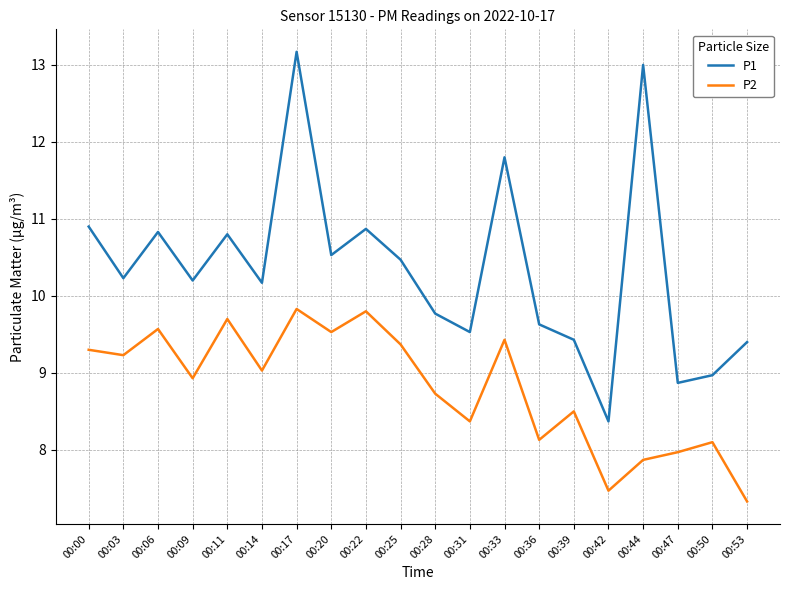

What is the difference between the maximum and minimum values in the P1 series?

4.8